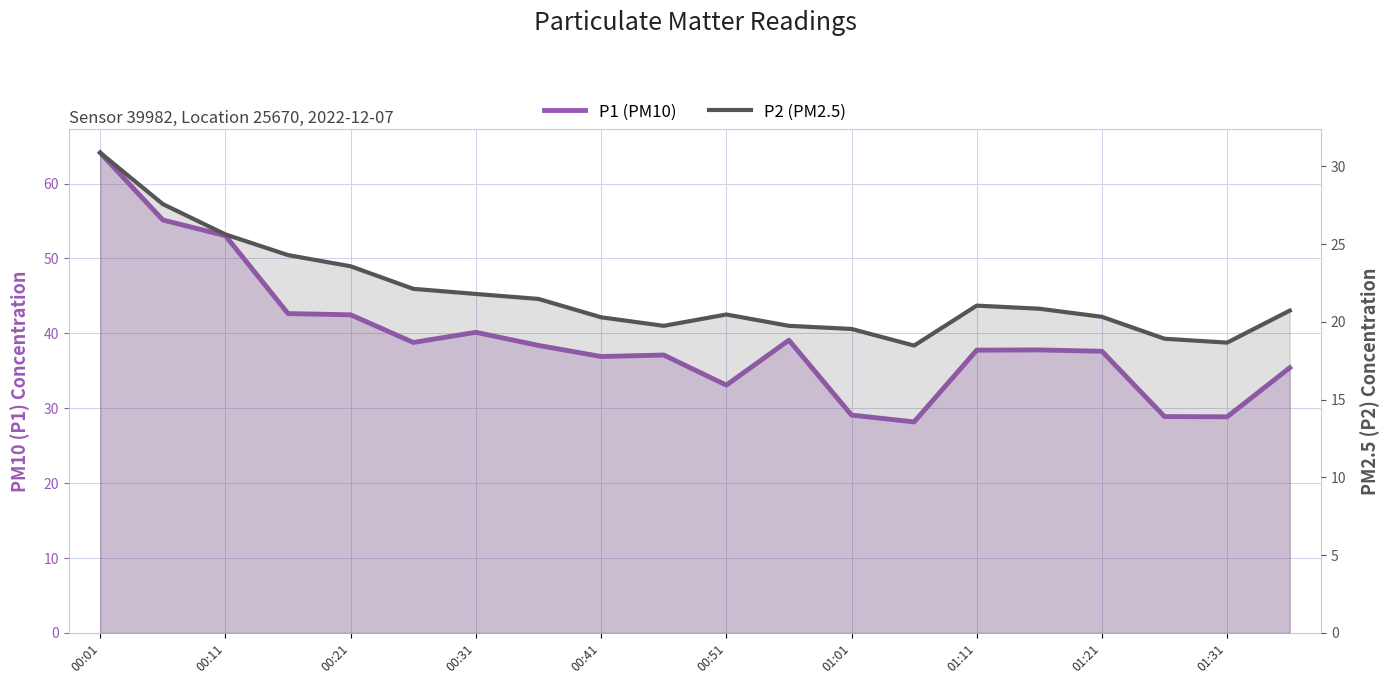

True or false: P2 (PM2.5) and P1 (PM10) intersect in this chart.

False